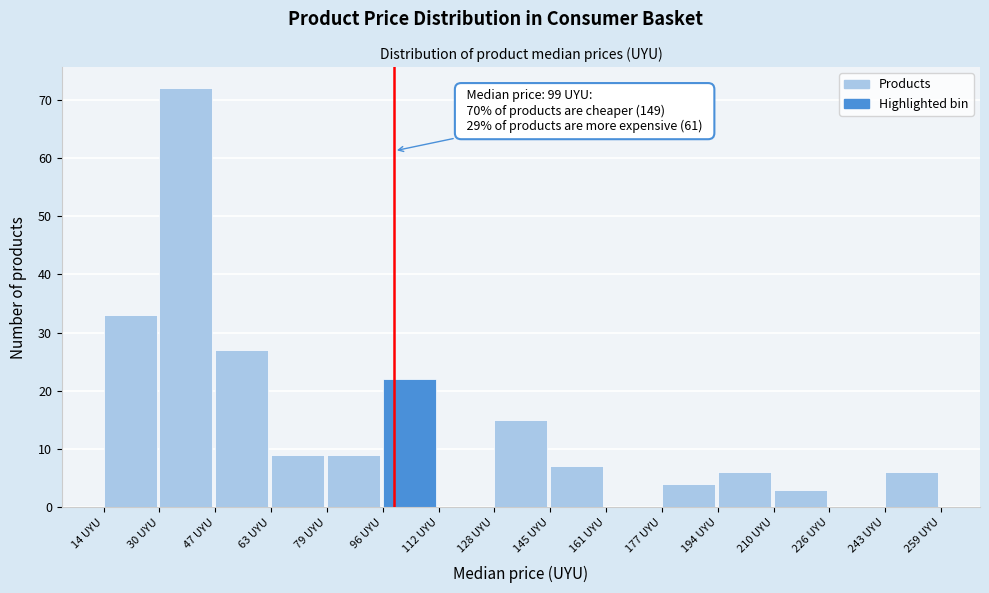

Over which range of the x-axis is the bar tallest?

30 to 46